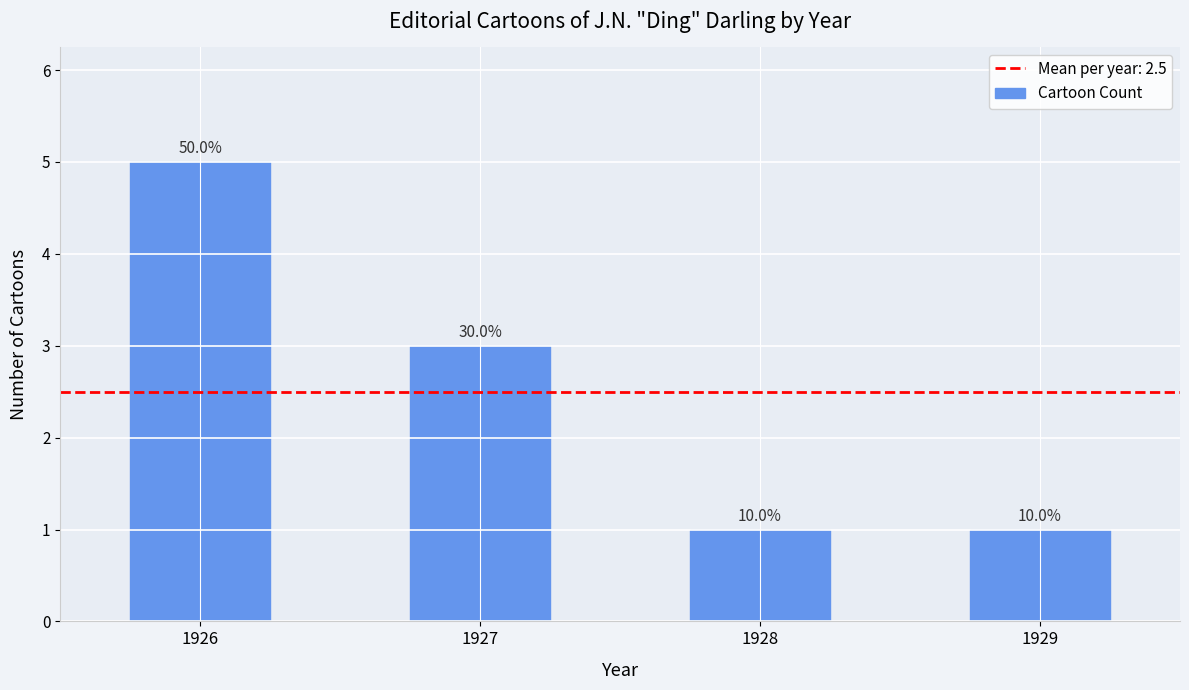

Does the chart contain any negative values?

No